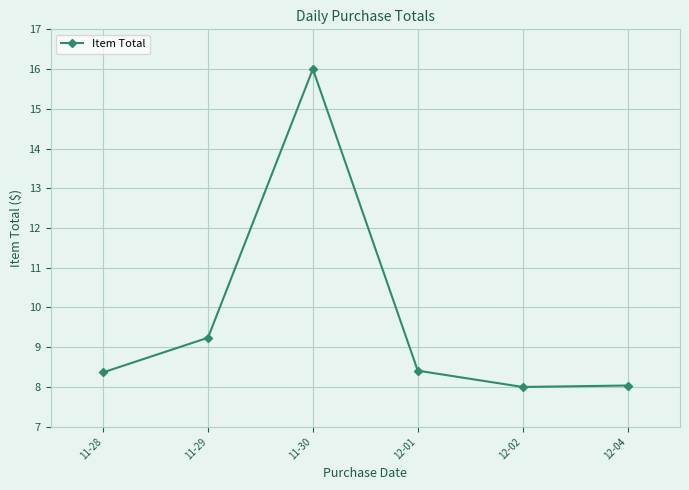

What is the sum of all values?

58.1